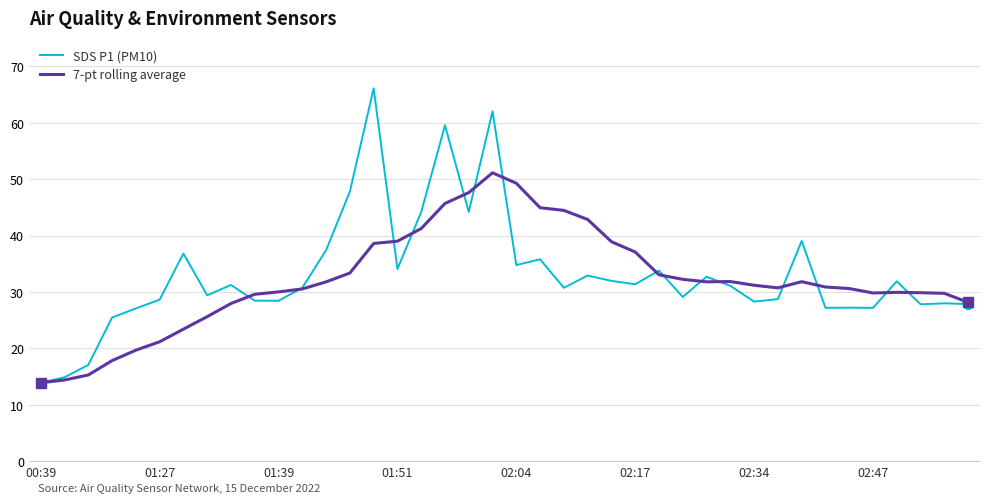

What is the smallest value displayed?

13.9